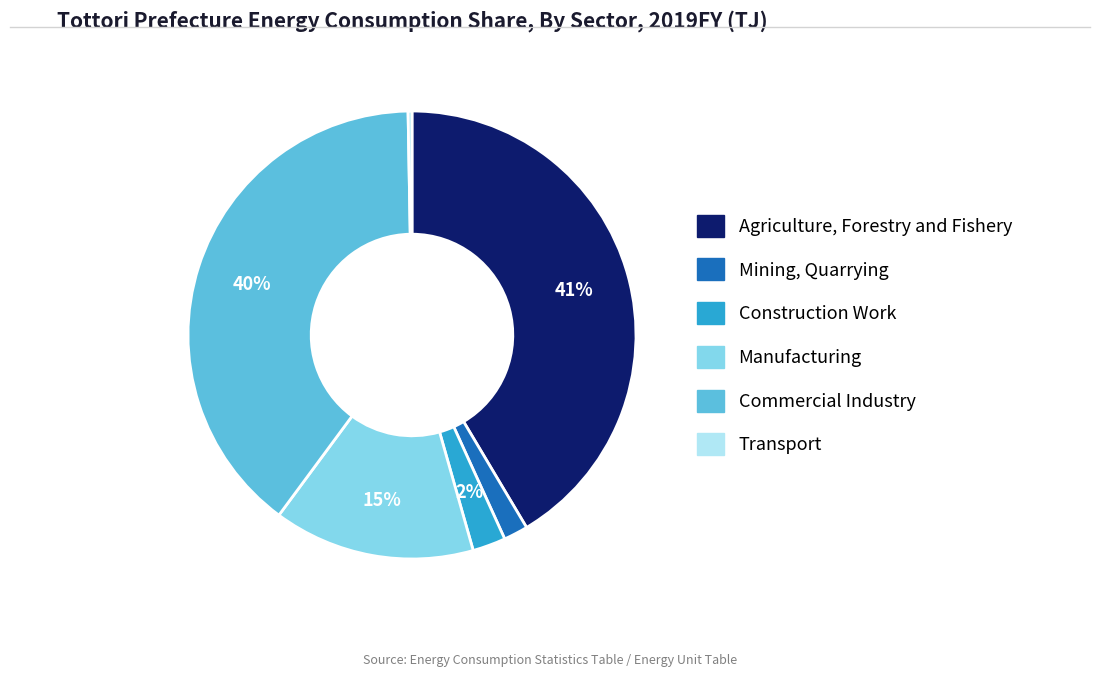

To the nearest percent, what is the average slice percentage?

17%